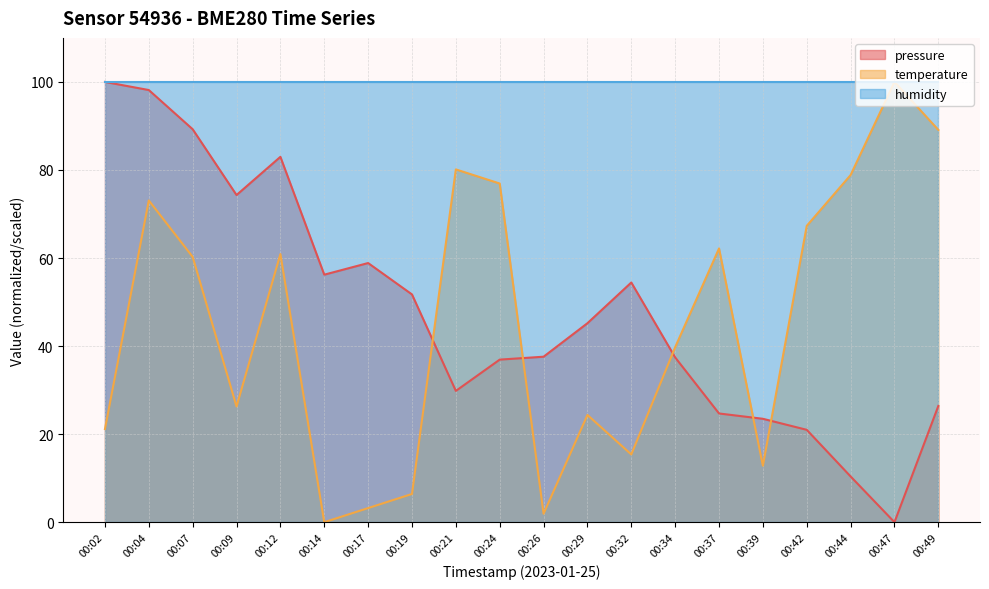

Rank the categories by pressure value from highest to lowest.

00:02, 00:04, 00:07, 00:12, 00:09, 00:17, 00:14, 00:32, 00:19, 00:29, 00:26, 00:34, 00:24, 00:21, 00:49, 00:37, 00:39, 00:42, 00:44, 00:47